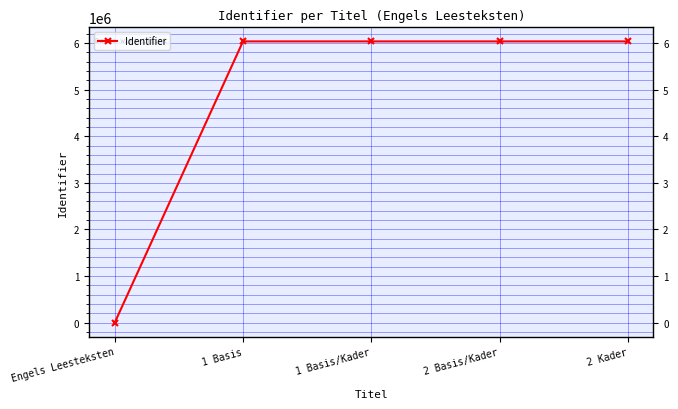

At which label is the value closest to 3017813?

1 Basis